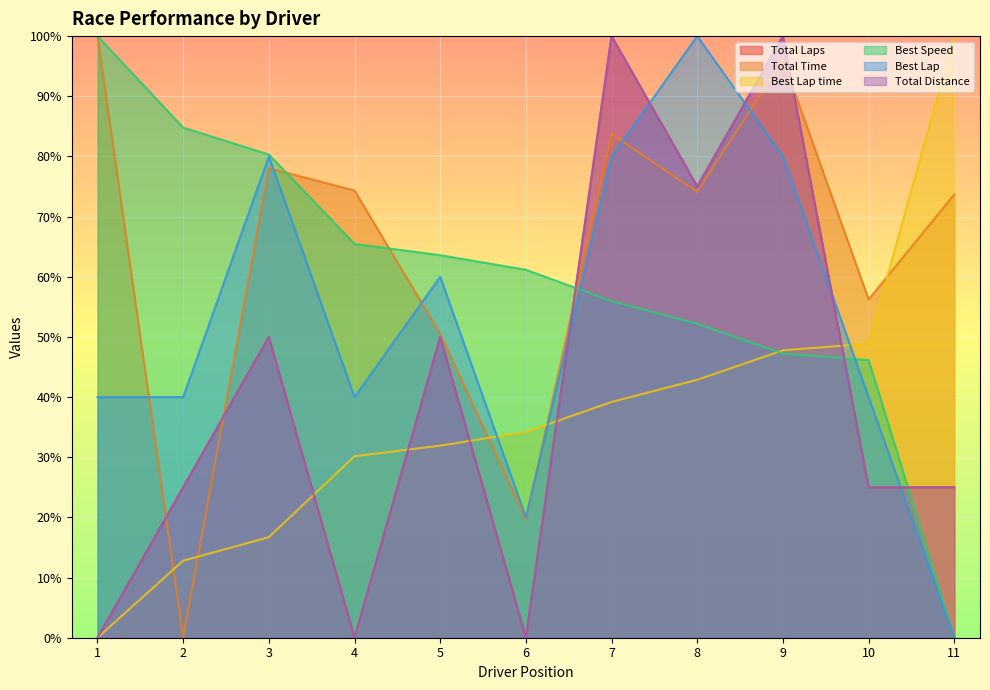

What is the difference between the second highest and minimum values in the Total Distance series?

100.0